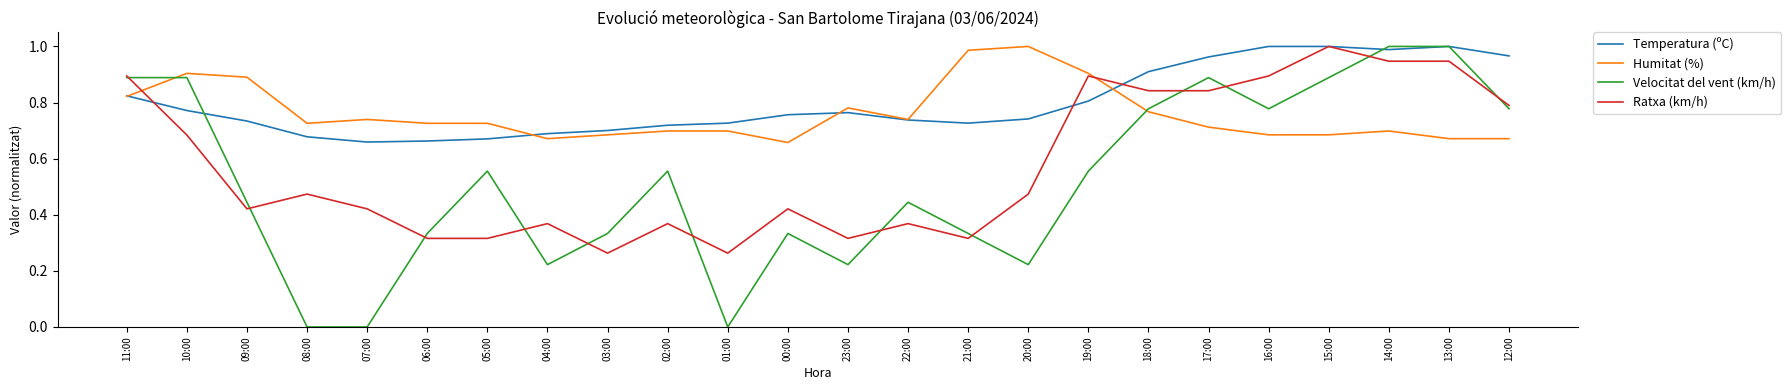

Is it true that Humitat (%) equals 0.4 at 12:00?

False